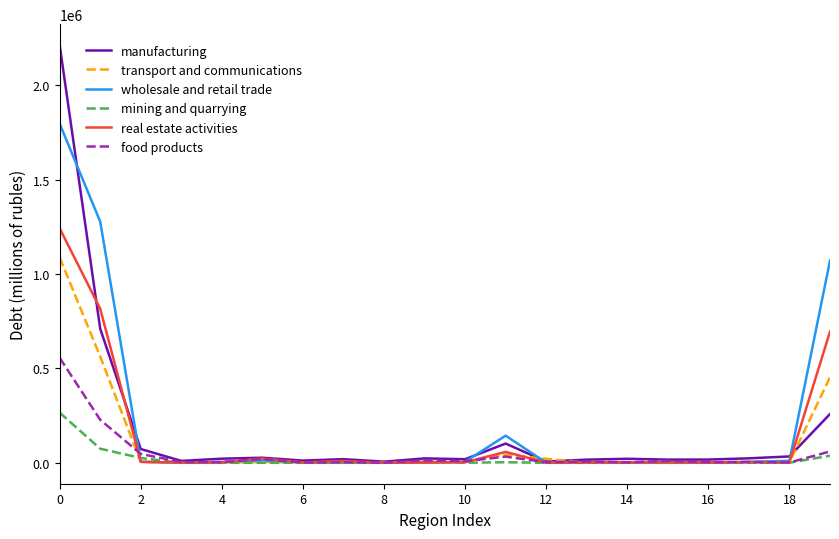

How many lines are shown in the chart?

6